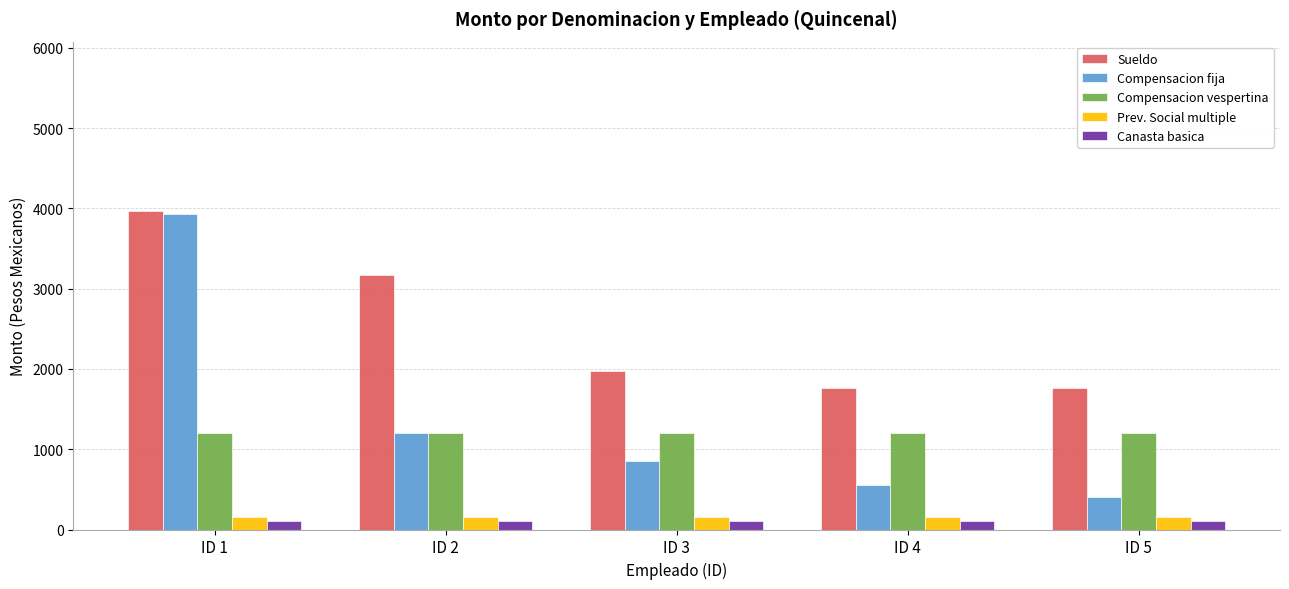

At which category is the sum across all series the highest?

ID 1